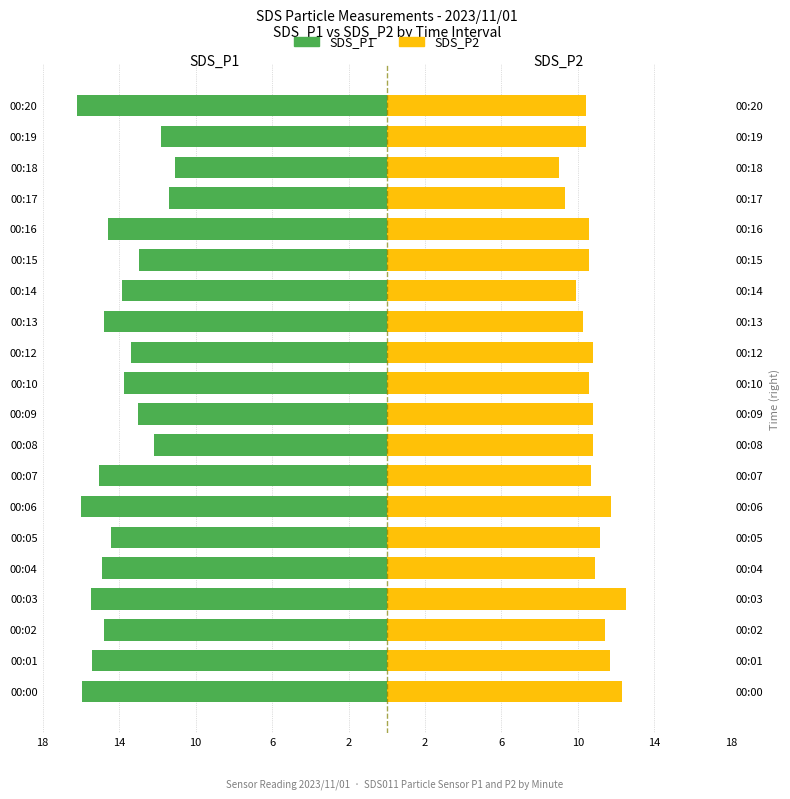

How many data points in SDS_P2 are less than 10?

3